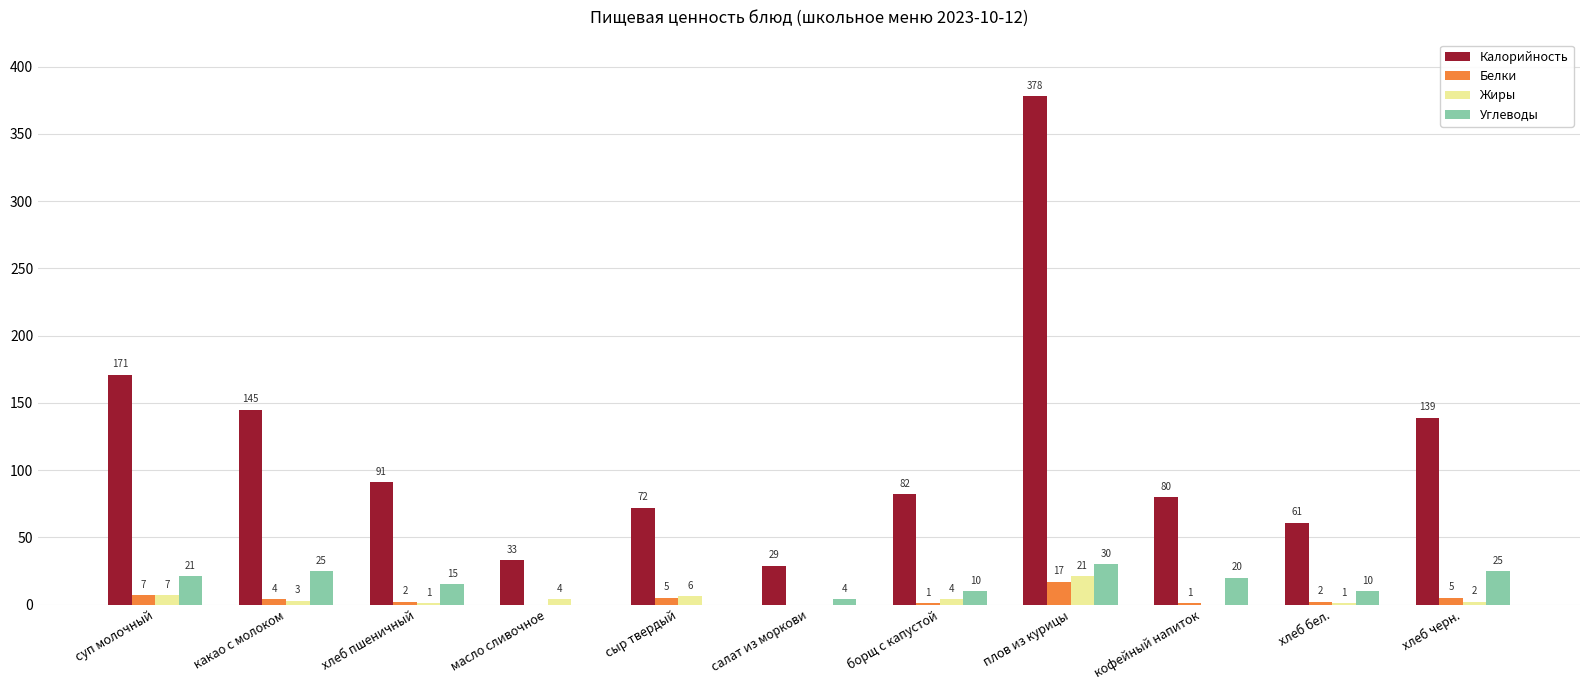

Count the number of data series in this chart.

4